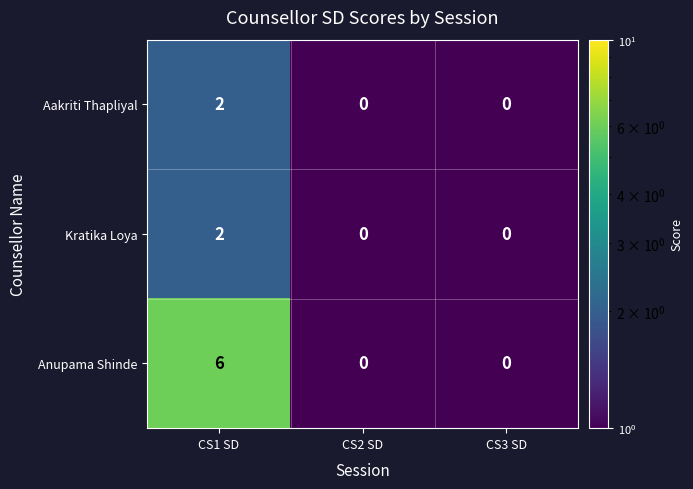

Is it true that Anupama Shinde equals -4 at CS3 SD?

False